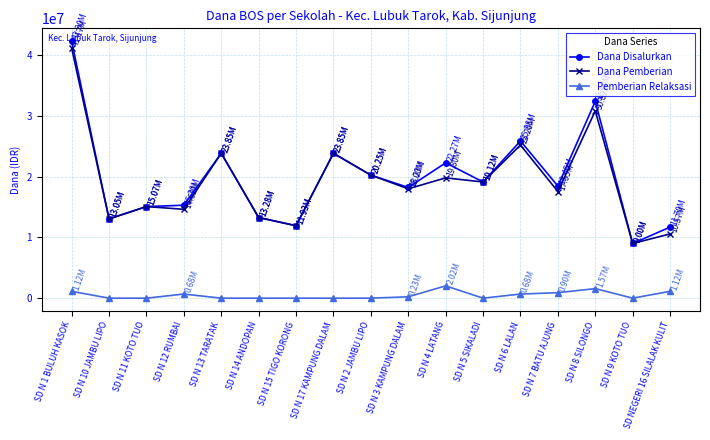

How many values in the Dana Pemberian series are below 18000000?

8